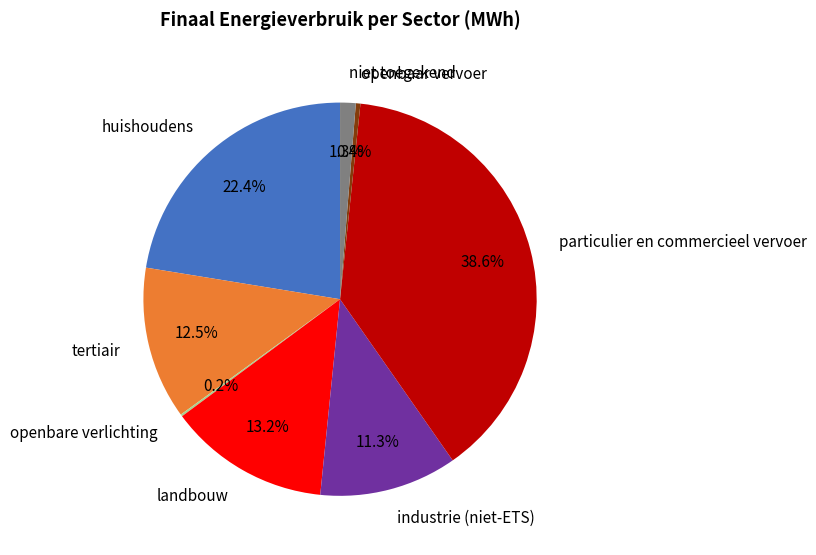

Approximately how many times larger is the value at industrie (niet-ETS) compared to huishoudens?

0.5